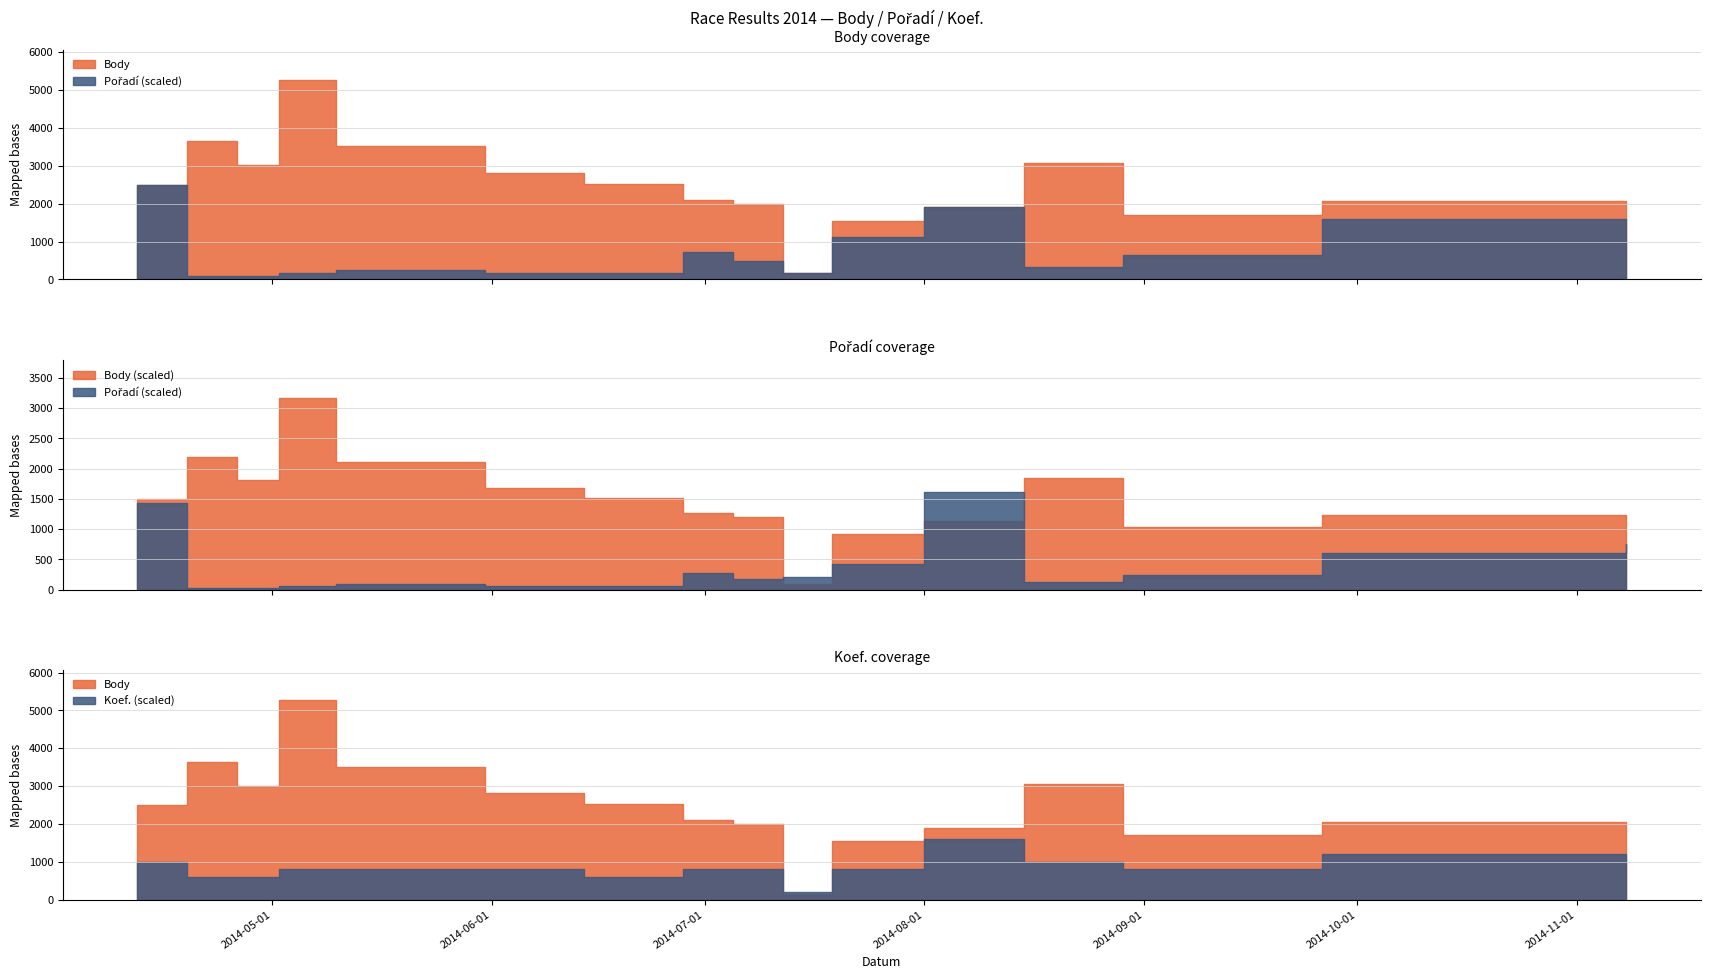

List the series in order of their peak value, lowest first.

Koef., Pořadí, Body